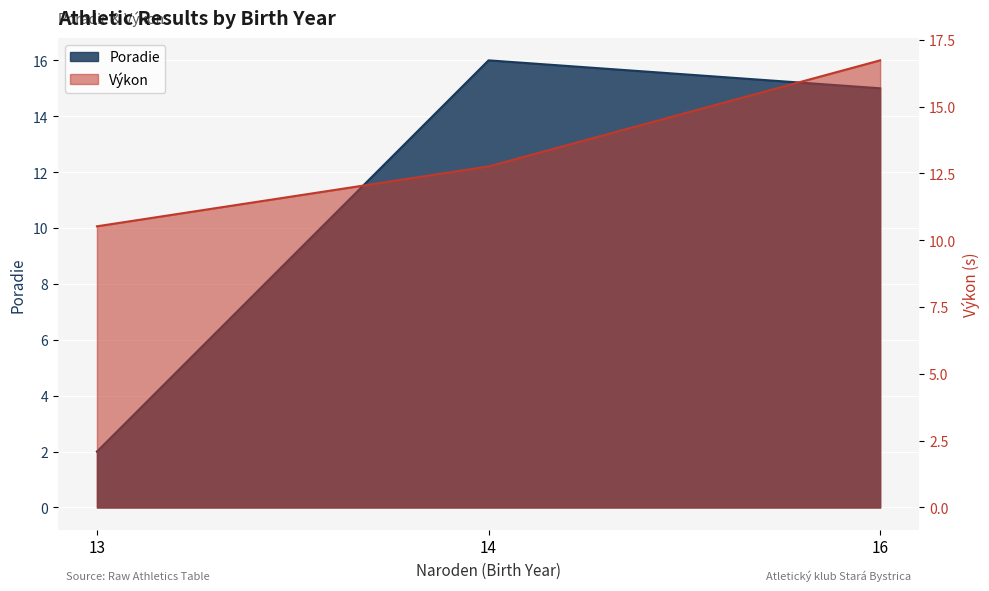

Which series has the widest spread of values?

Poradie